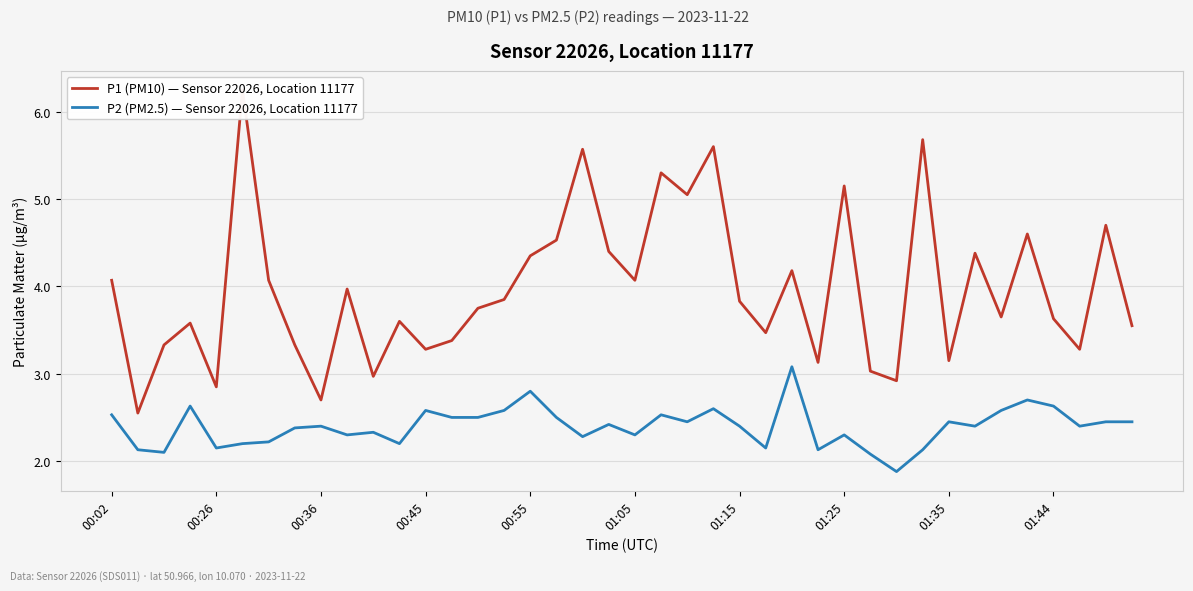

In P1 (PM10) — Sensor 22026, Location 11177, how many points are higher than both neighbors (excluding endpoints)?

13